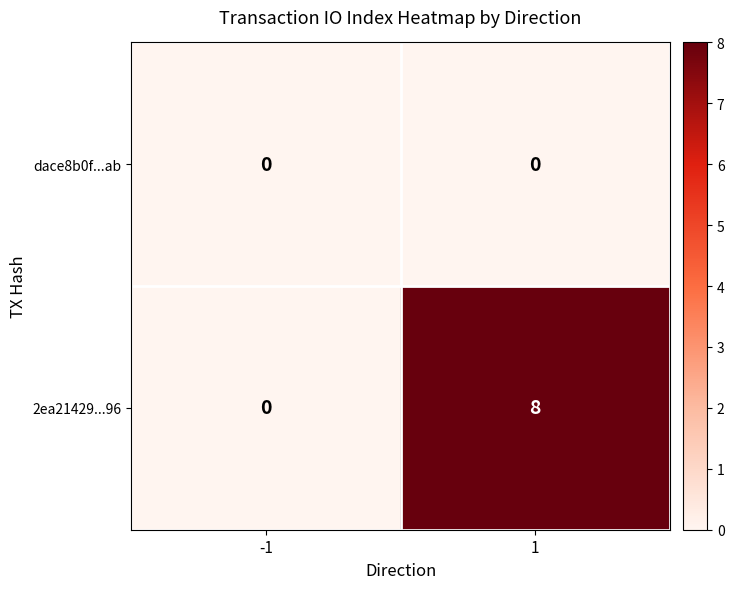

List the series in order of their overall mean, highest first.

2ea21429...96, dace8b0f...ab